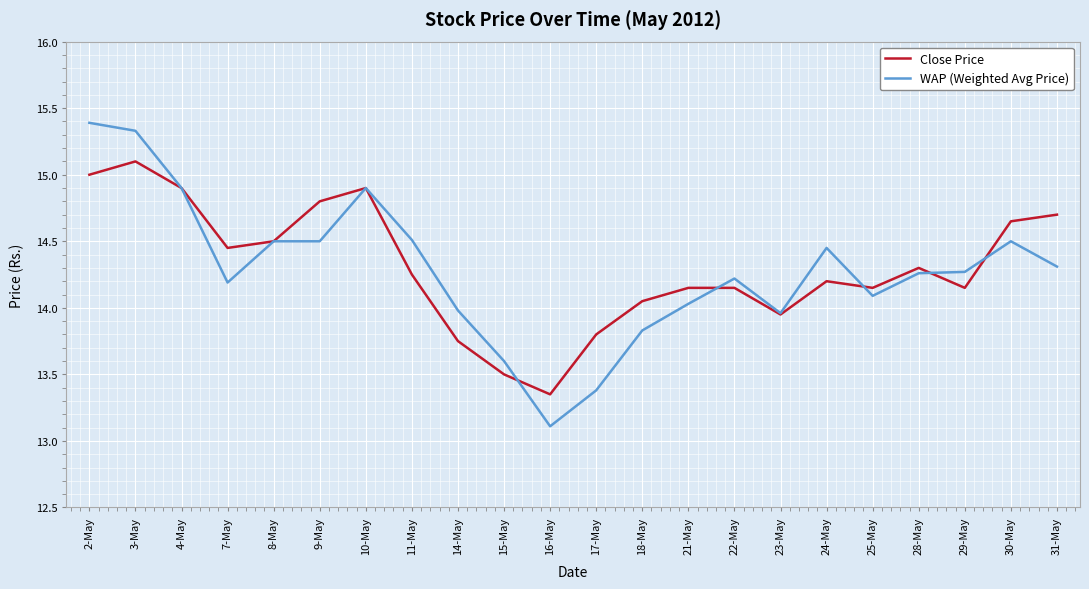

Count the number of data series in this chart.

2